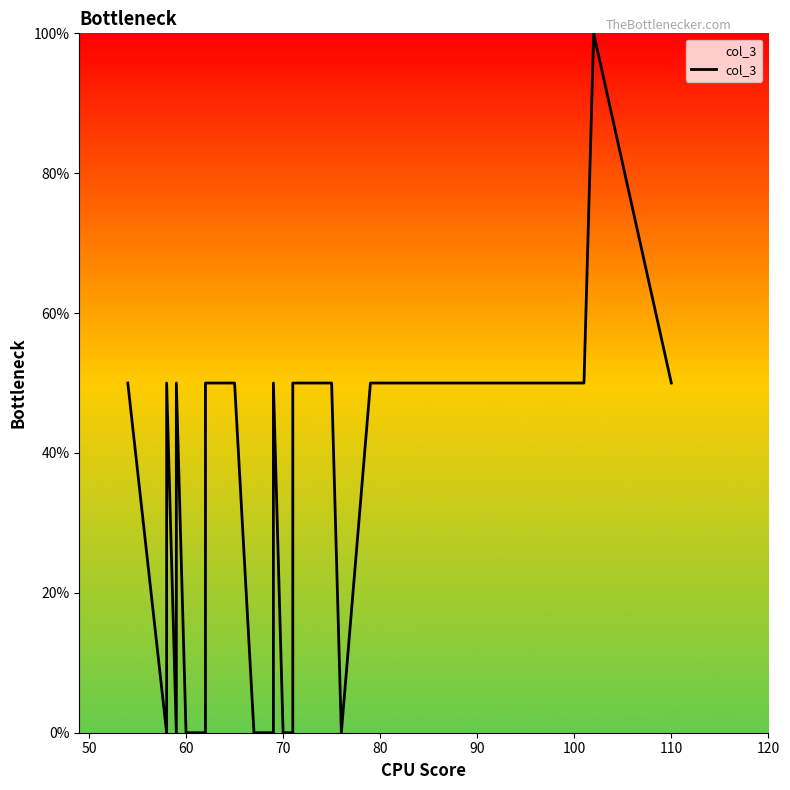

How many interior local valleys (lower than both neighbors) does the data have?

3